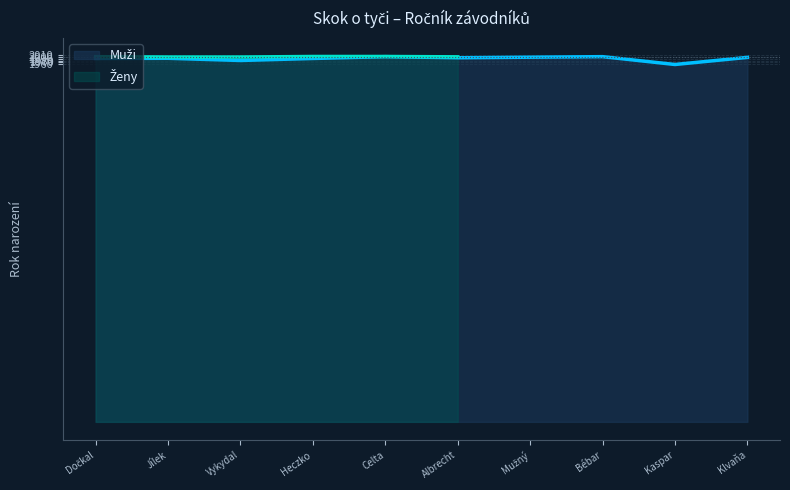

What position from the right is Dočkal?

6